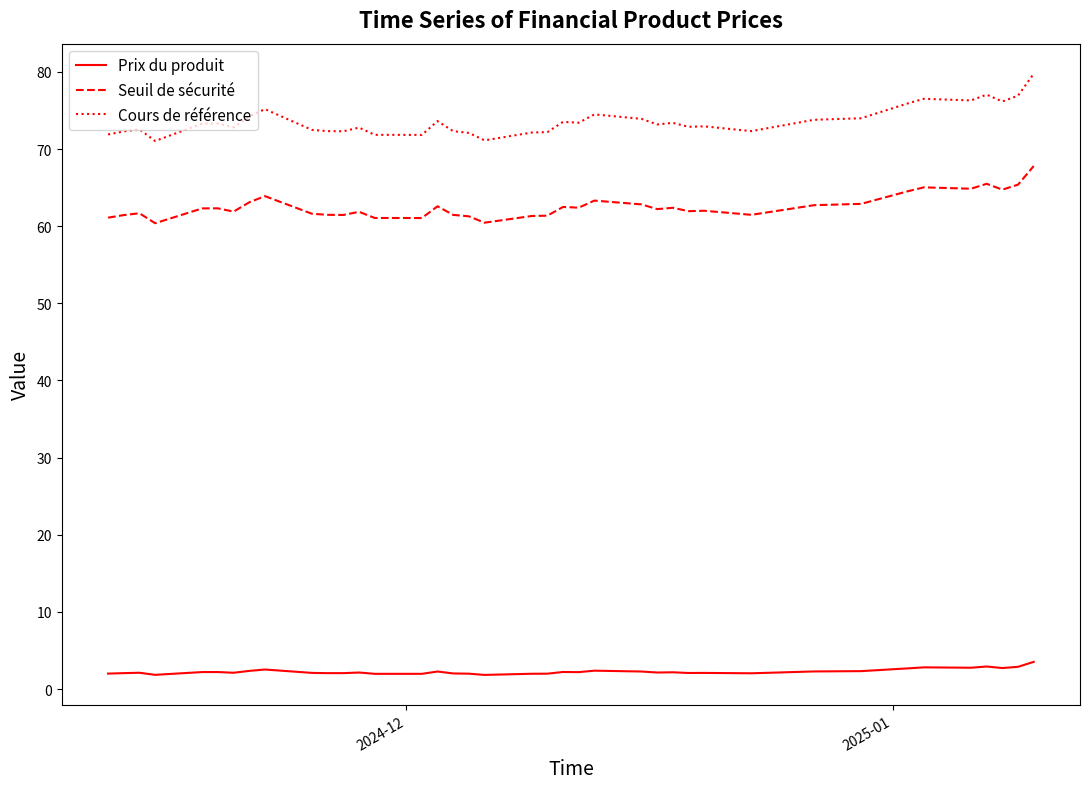

List the series in order of their overall mean, lowest first.

Prix du produit, Seuil de sécurité, Cours de référence